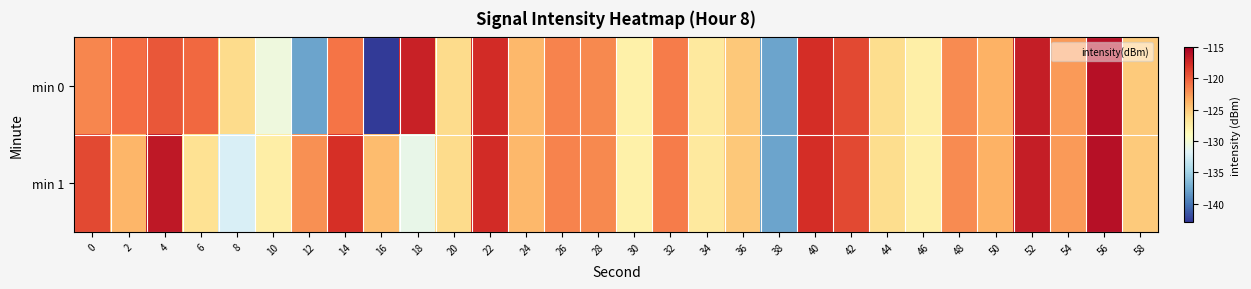

What is the maximum value shown in the chart?

-116.0